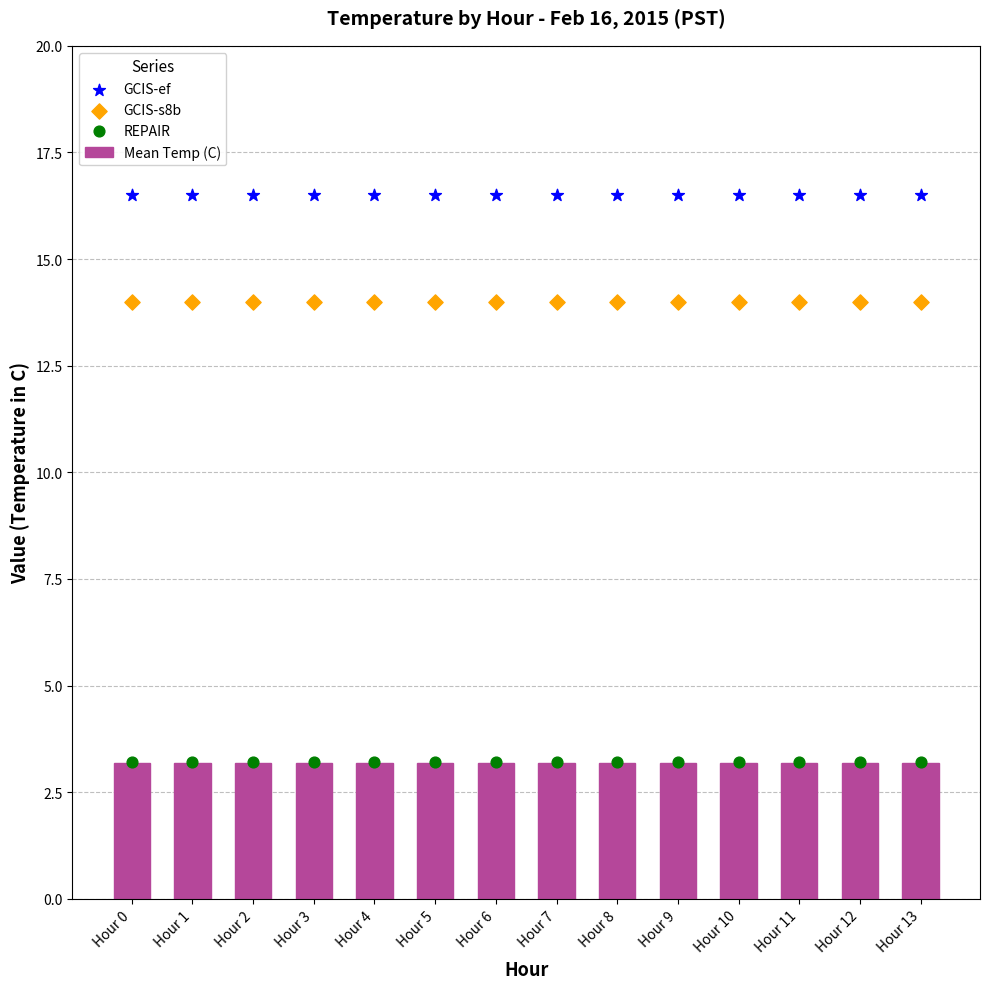

Which series contains the highest Y value?

GCIS-ef